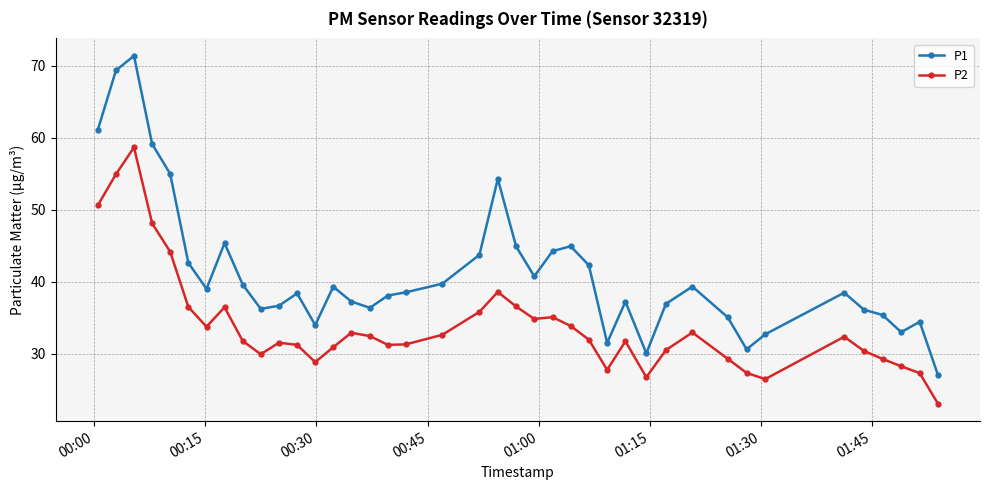

What is the value of the P2 point at the 5th from the left?

44.1